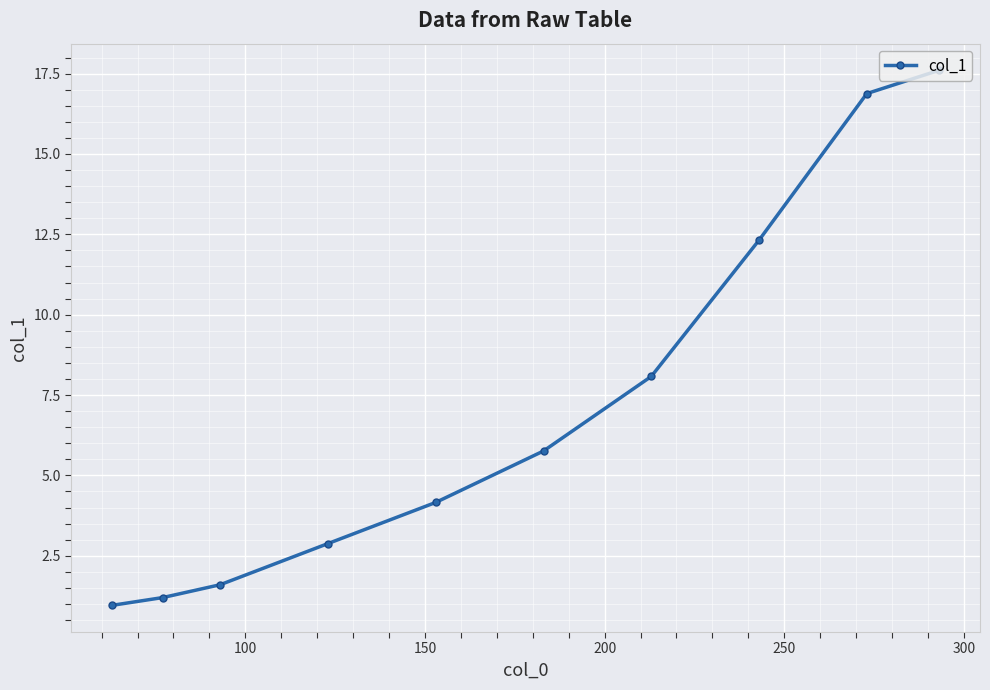

What is the greatest value displayed?

17.6